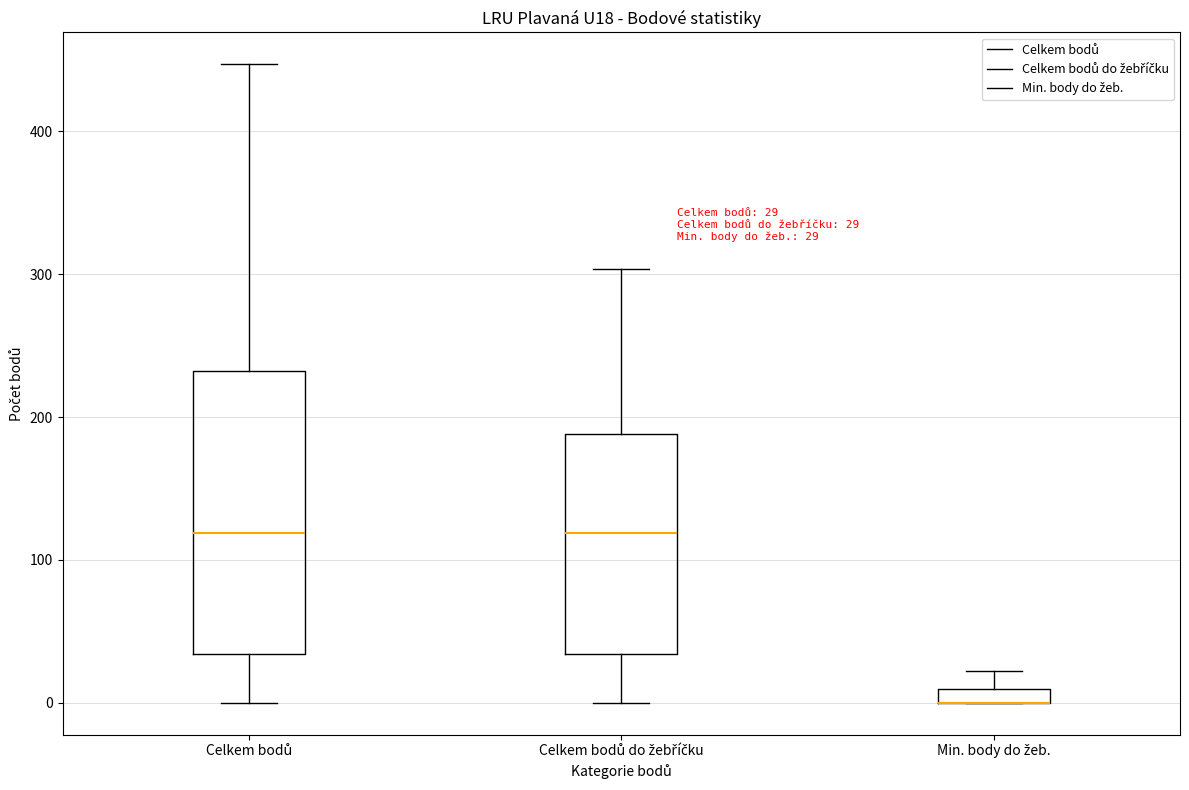

Which box is the tallest, from its lower edge to its upper edge?

Celkem bodů